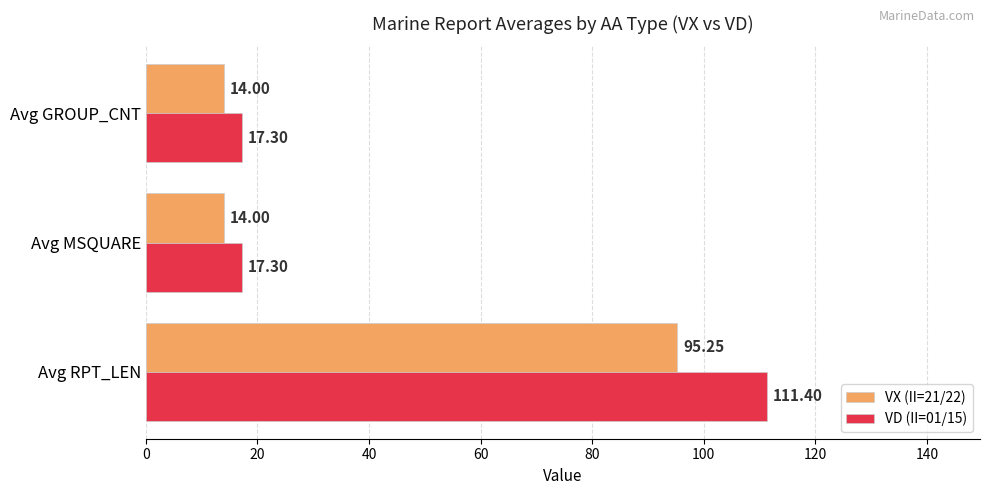

At which category is the sum across all series the highest?

Avg RPT_LEN